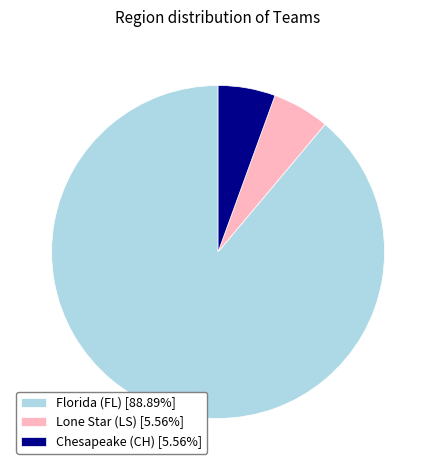

Does Florida (FL) [88.89%] represent more than half of the total?

Yes